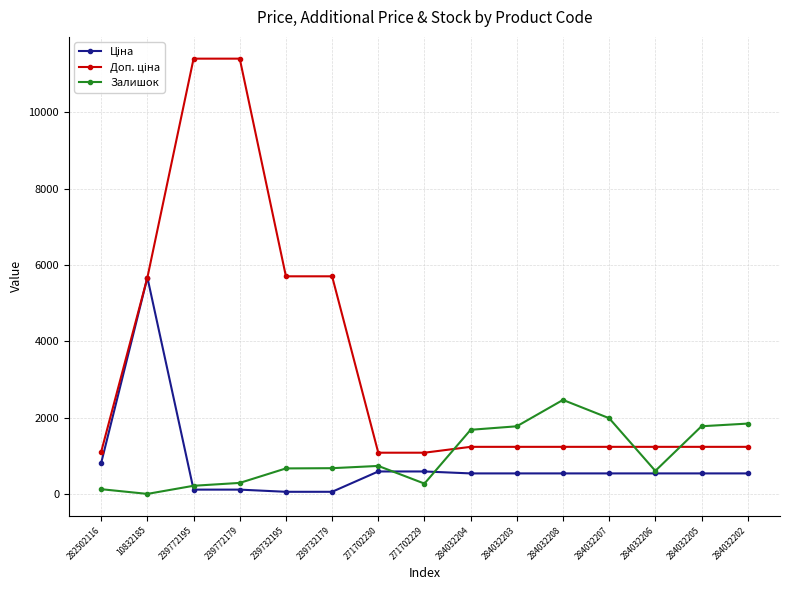

At which label does Залишок reach its peak?

284032208